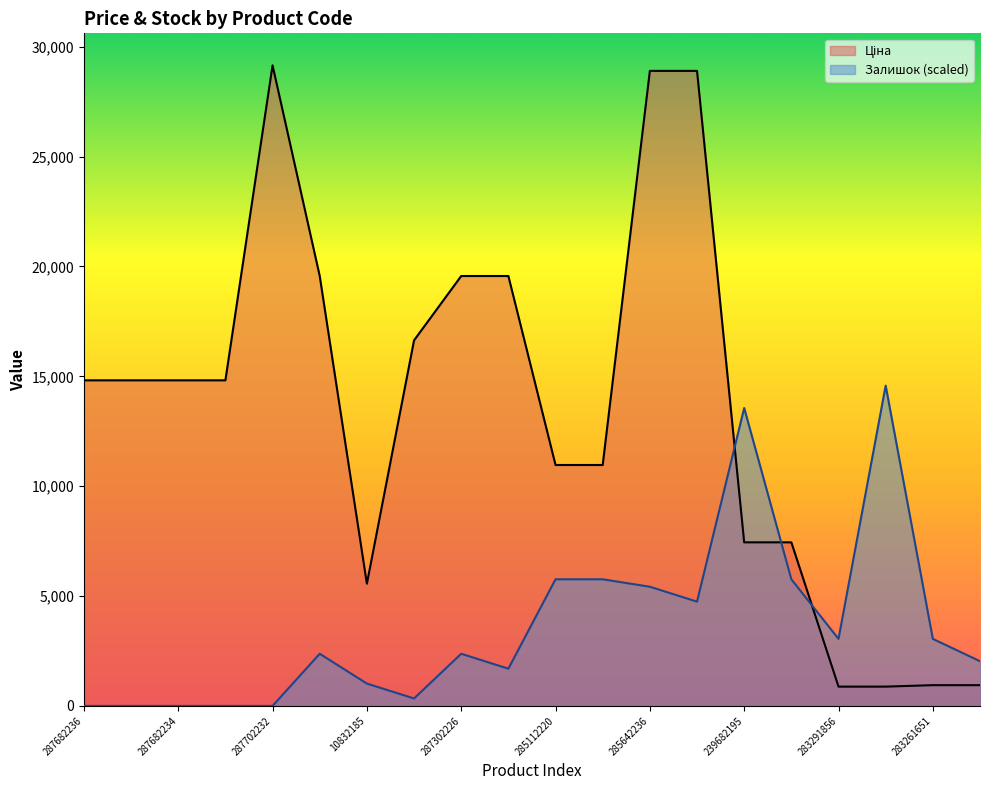

At which category is the sum across all series the highest?

285642236